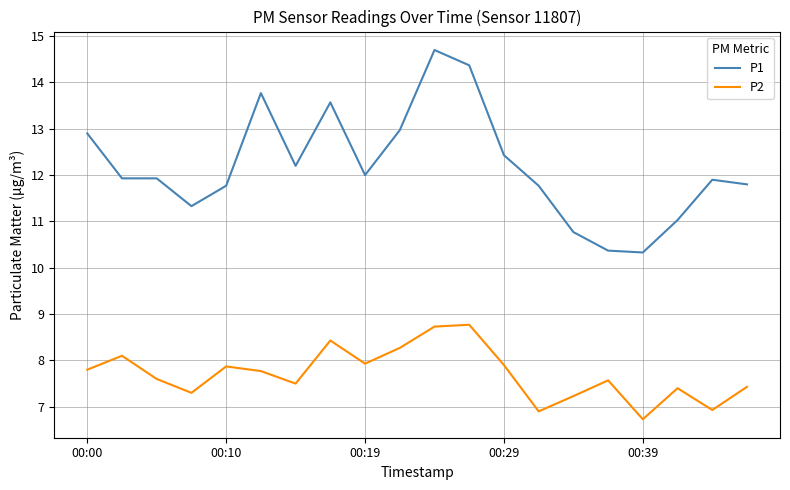

List the series in order of their peak value, lowest first.

P2, P1